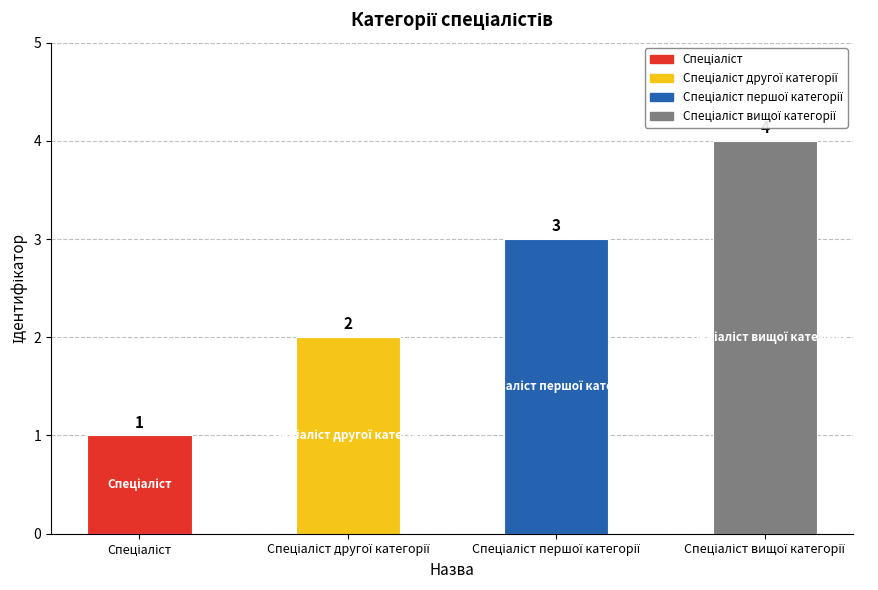

What is the value of the 3rd bar from the left?

3